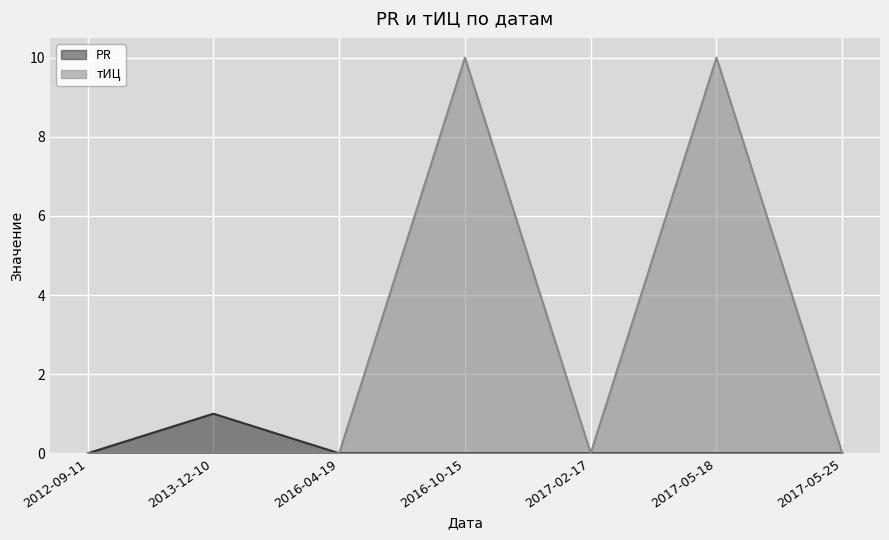

True or false: тИЦ has more than 2 points higher than both neighbors.

False